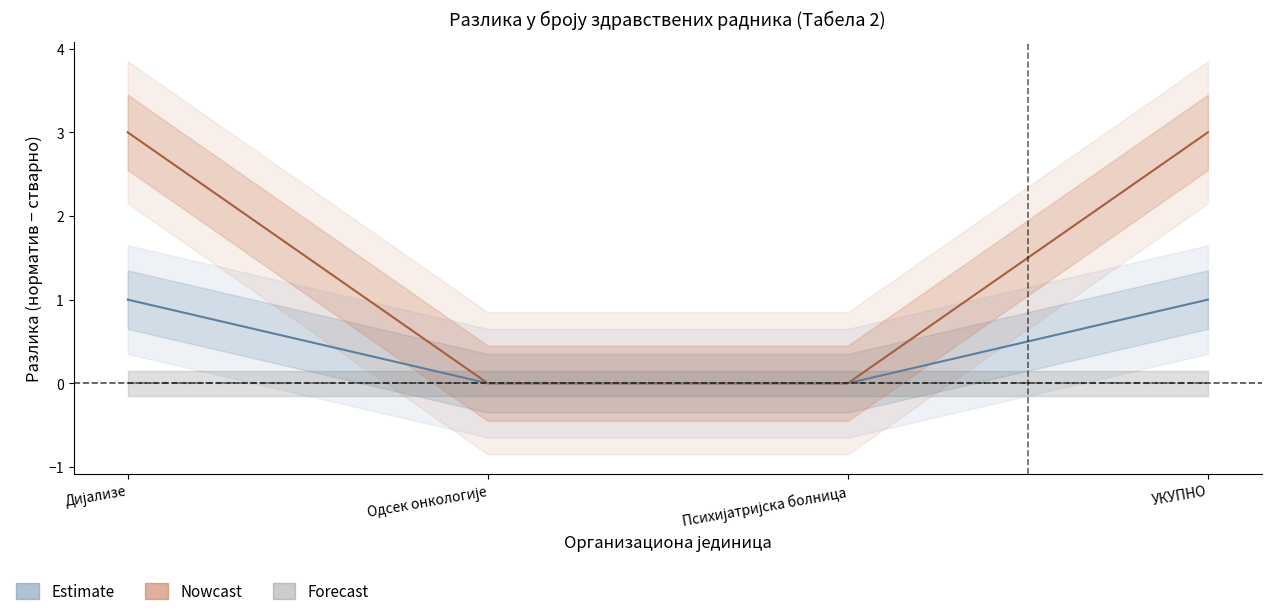

True or false: razlika_sestara and razlika_doktora cross at least once.

False